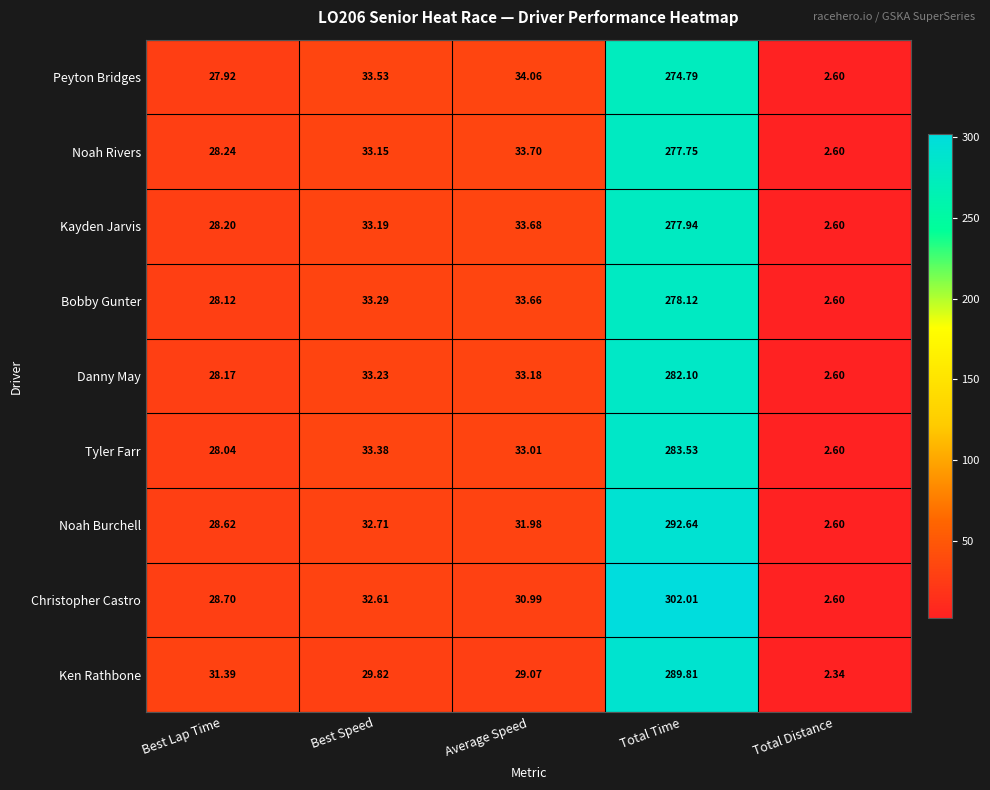

Between Average Speed and Total Distance, which series saw the biggest shift?

Peyton Bridges